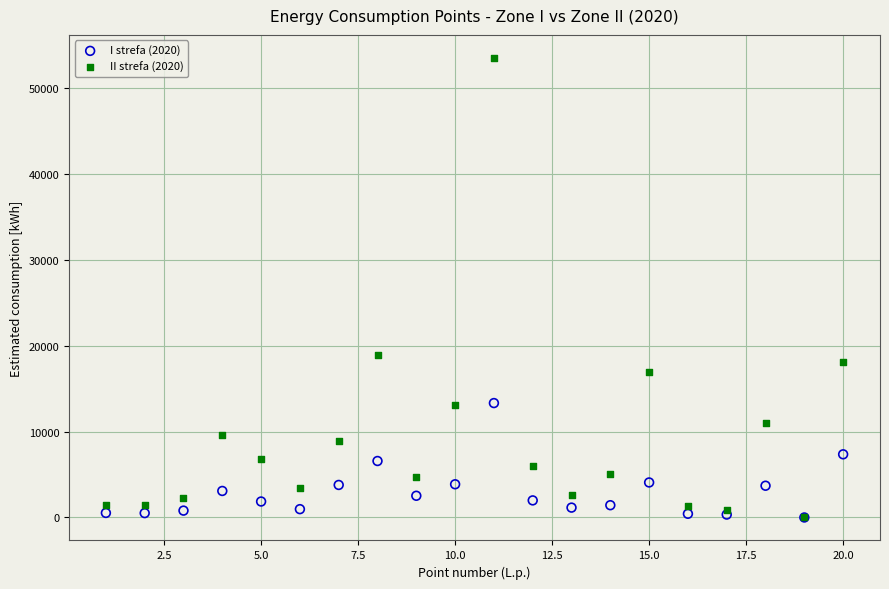

What are all the series names shown in the legend?

I strefa (2020), II strefa (2020)